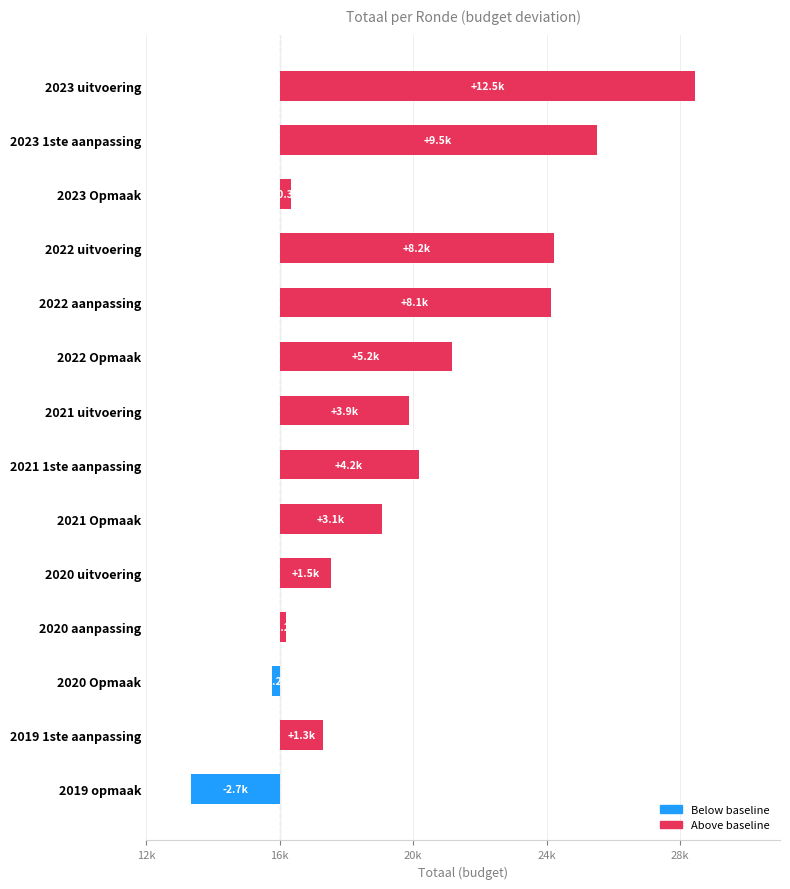

Which has a higher value, 2020 uitvoering or 2022 aanpassing?

2022 aanpassing